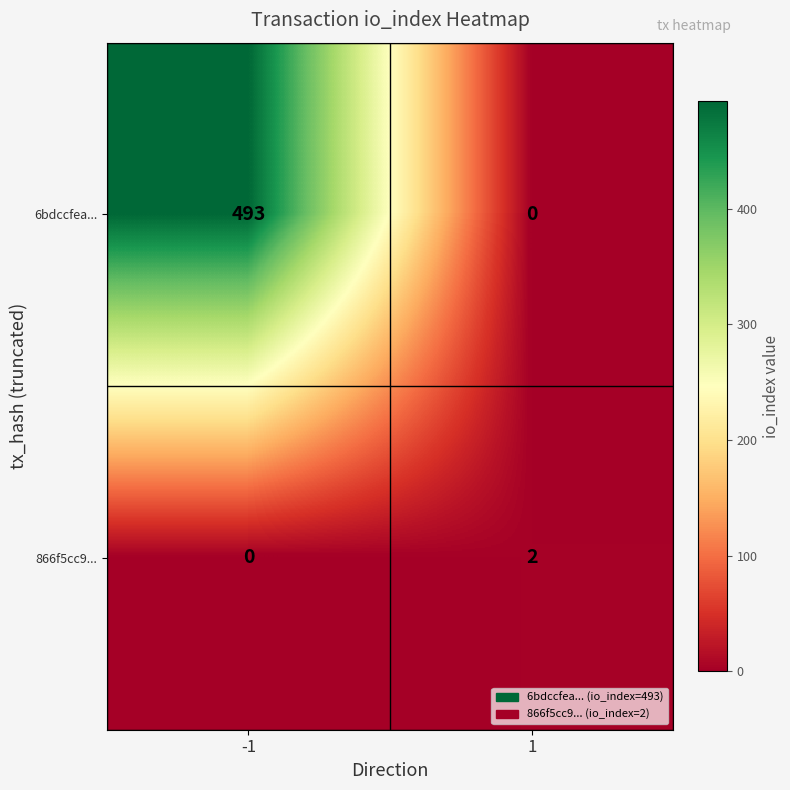

Rank the series by their average value, from highest to lowest.

6bdccfea..., 866f5cc9...